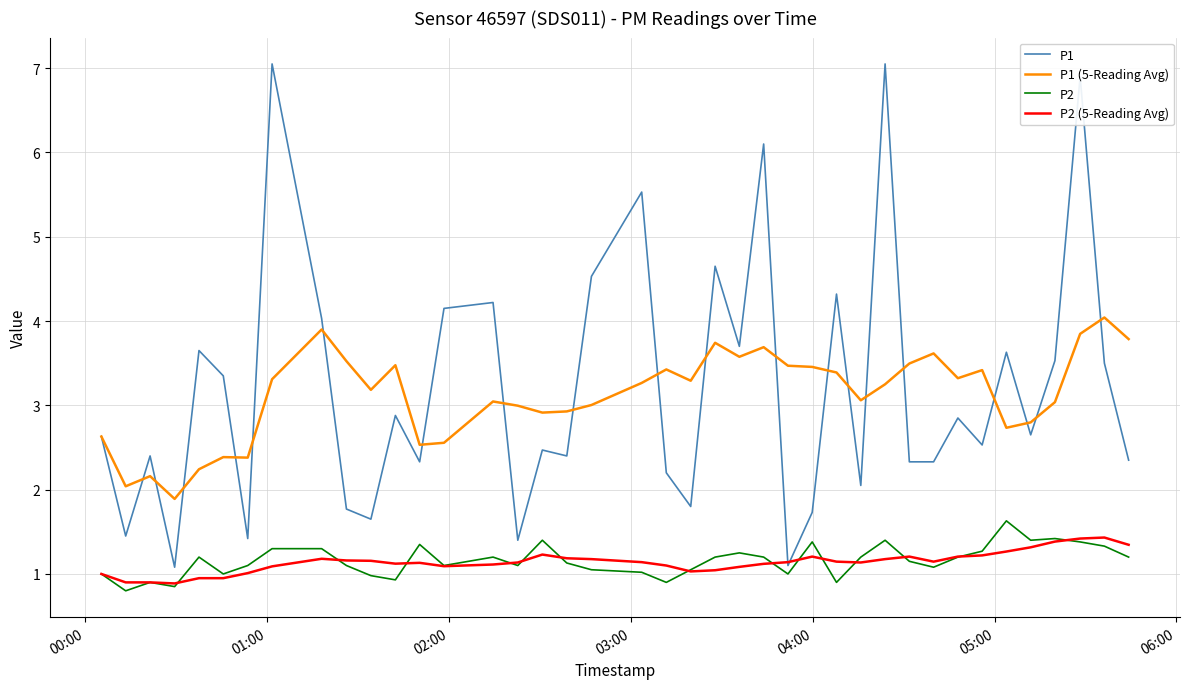

Which series has the widest spread of values?

P1